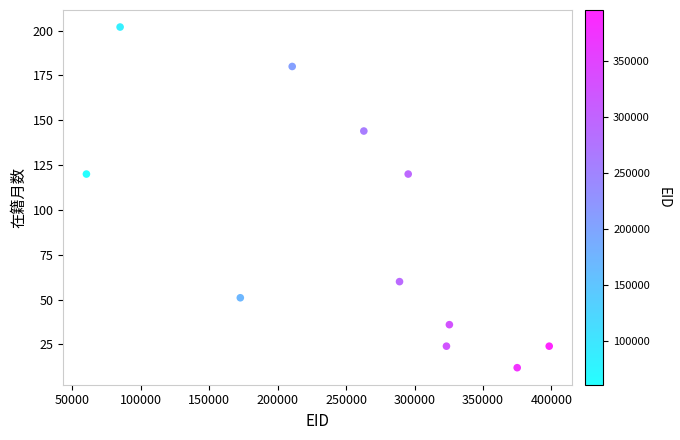

What is the range of Y values (max minus min)?

190